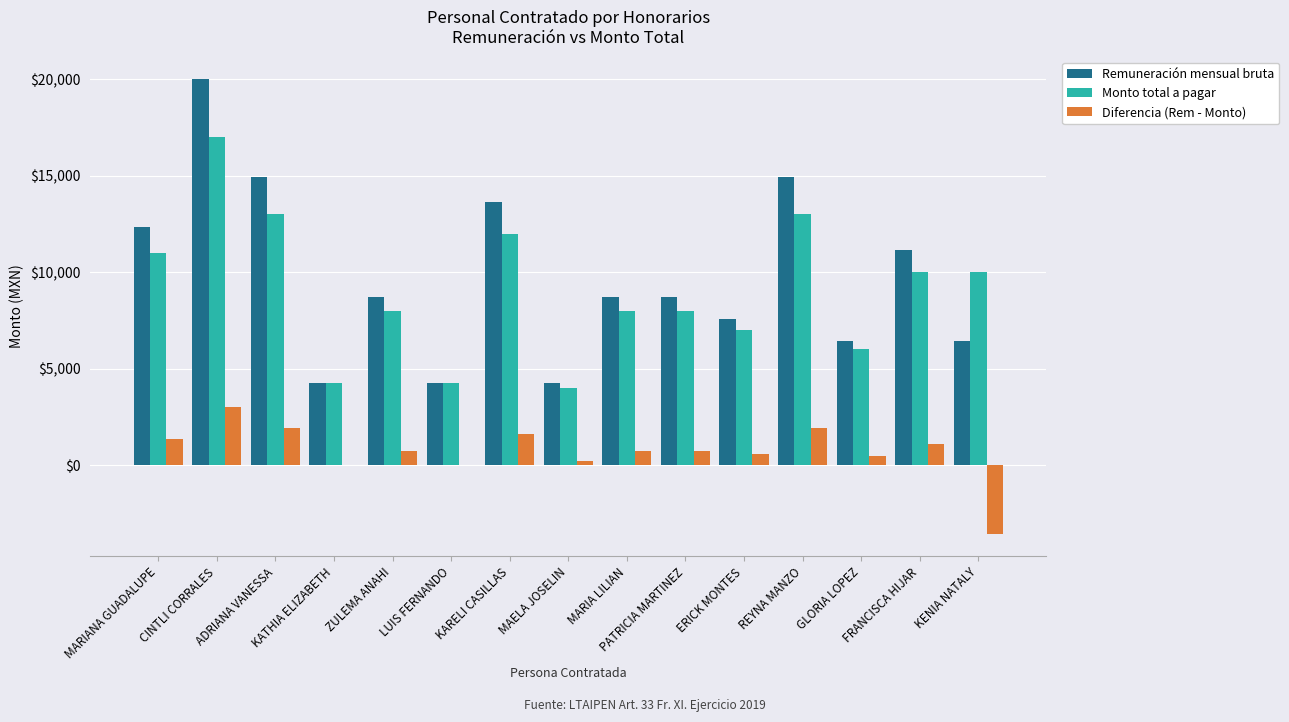

What is the highest value of the Remuneración mensual bruta series?

19994.4